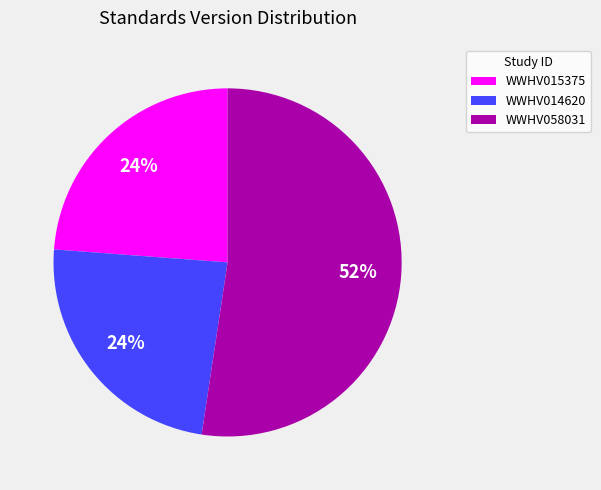

To the nearest percent, what portion does WWHV014620 represent?

24%